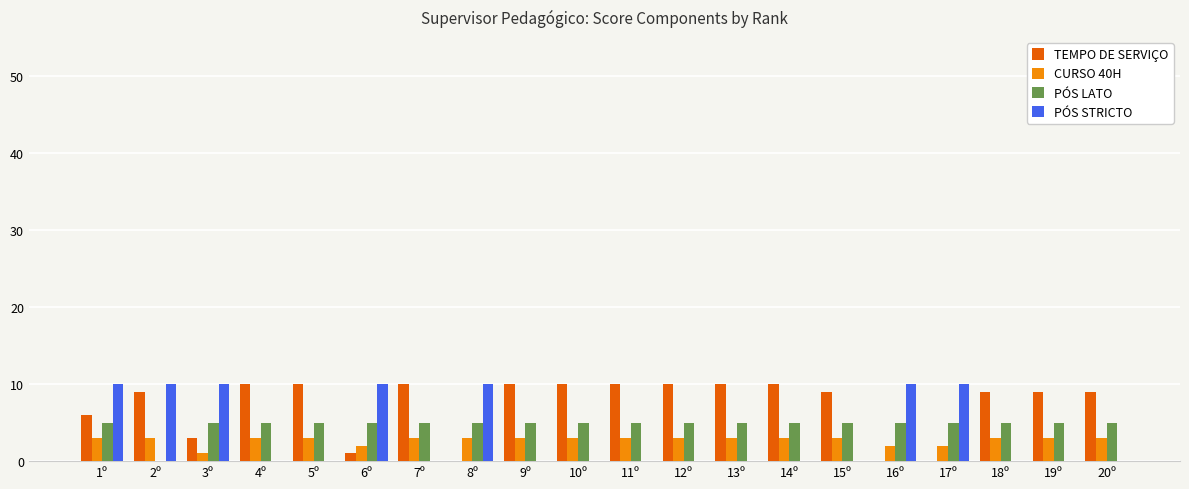

Reading left to right, what are all the values shown in this chart?

TEMPO DE SERVIÇO: 6	9	3	10	10	1	10	0	10	10	10	10	10	10	9	0	0	9	9	9
CURSO 40H: 3	3	1	3	3	2	3	3	3	3	3	3	3	3	3	2	2	3	3	3
PÓS LATO: 5	0	5	5	5	5	5	5	5	5	5	5	5	5	5	5	5	5	5	5
PÓS STRICTO: 10	10	10	0	0	10	0	10	0	0	0	0	0	0	0	10	10	0	0	0